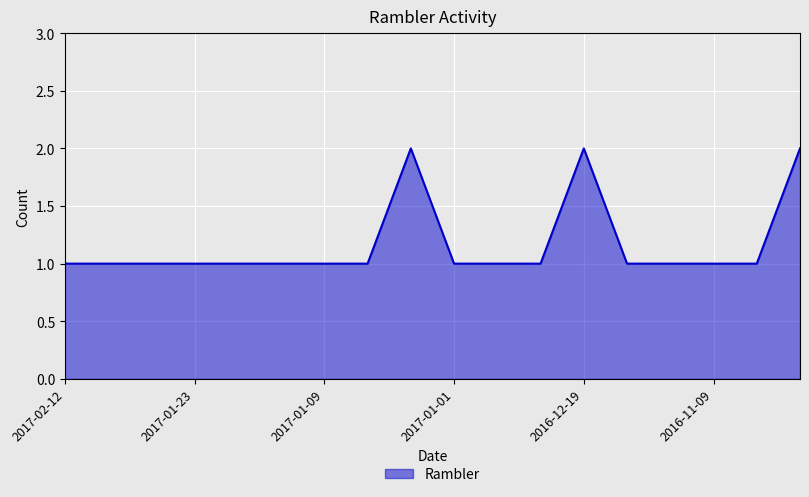

Reading left to right, transcribe all the data shown in this chart.

1	1	1	1	1	1	1	1	2	1	1	1	2	1	1	1	1	2